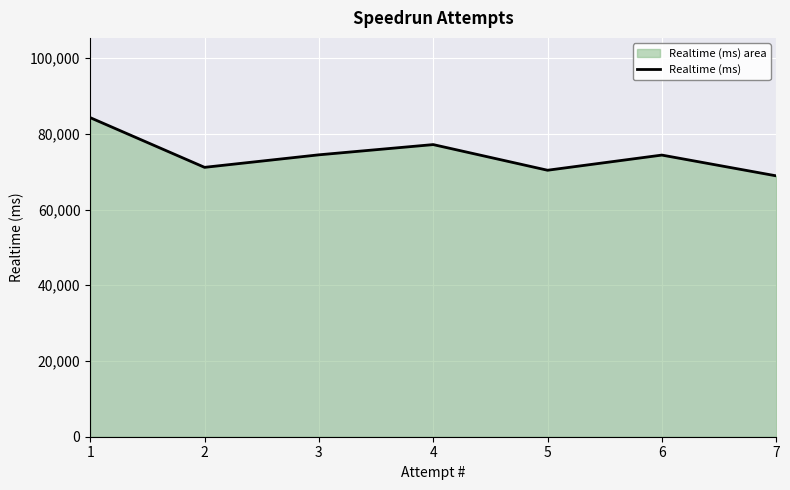

Reading right to left, what are all the values shown in this chart?

68912	74398	70393	77168	74466	71158	84283